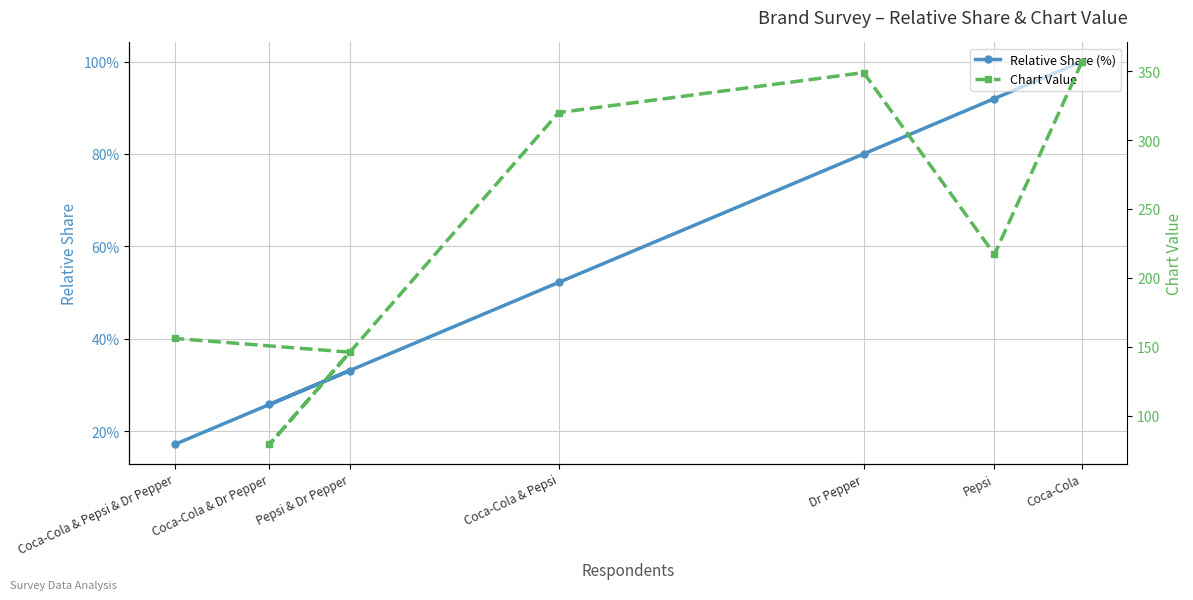

List the series in order of their peak value, highest first.

Chart Value, Relative Share (%)